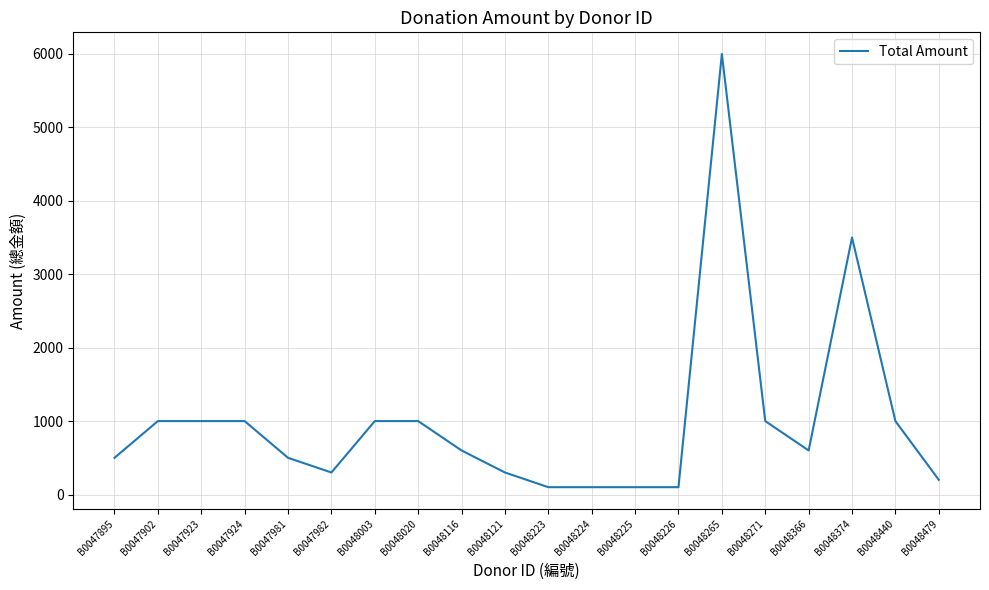

What is the difference between the values at B0048003 and B0048226?

900